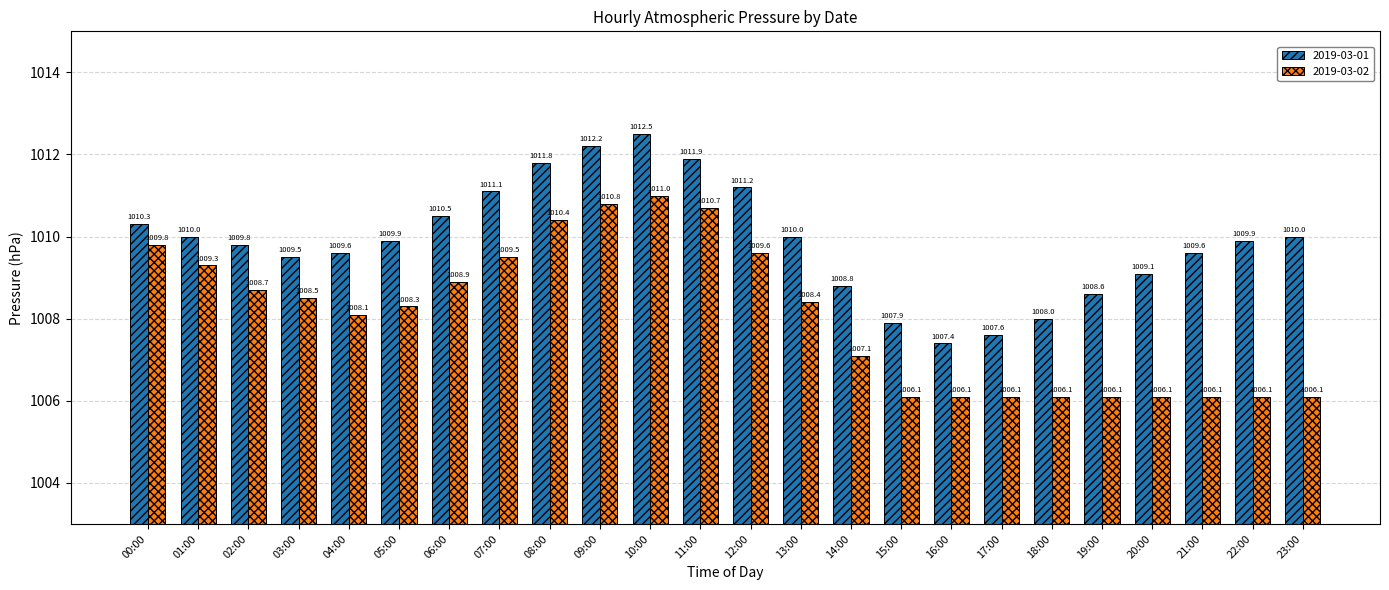

What are all the series names shown in the legend?

2019-03-01, 2019-03-02